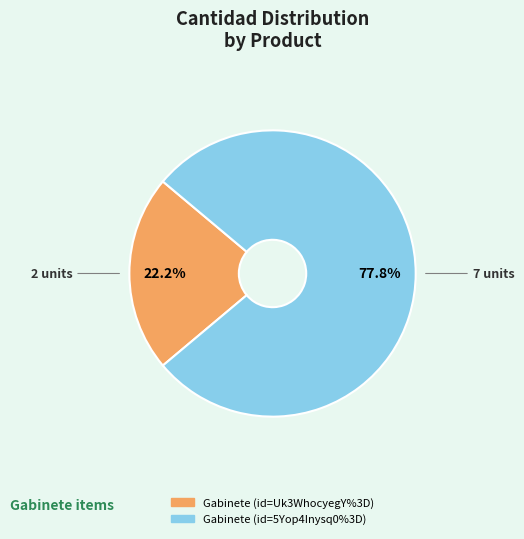

How many slices are in this pie chart?

2